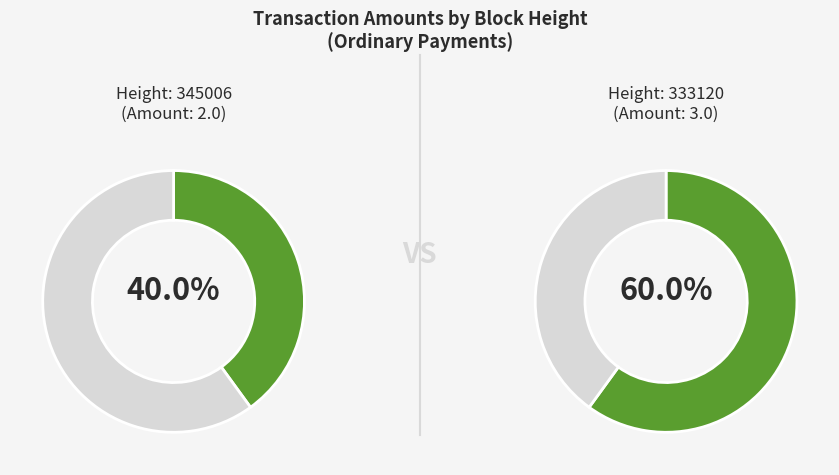

Is there a majority slice in this chart?

Yes